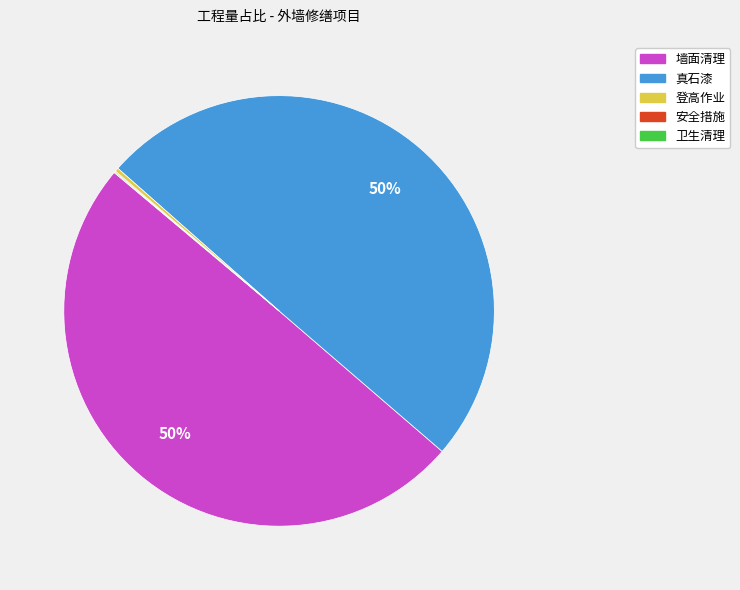

To the nearest percent, what is the difference between the largest and smallest slice percentages?

50%